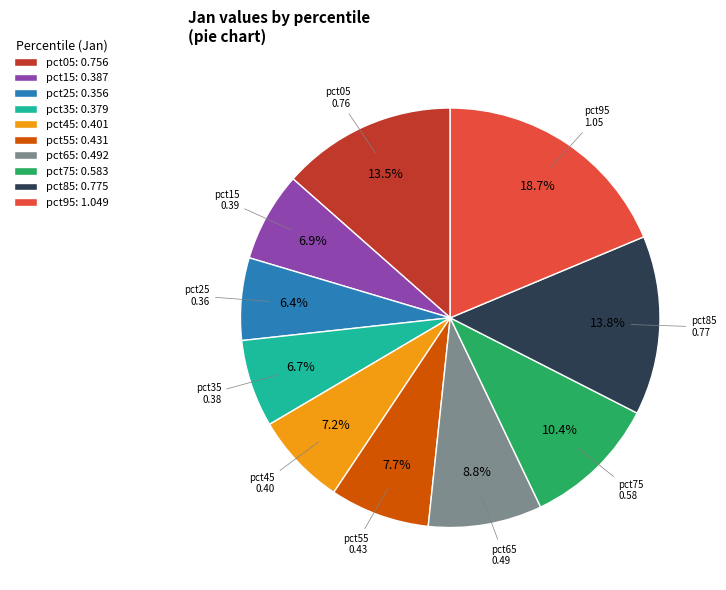

Which has a higher value, pct45: 0.401 or pct25: 0.356?

pct45: 0.401